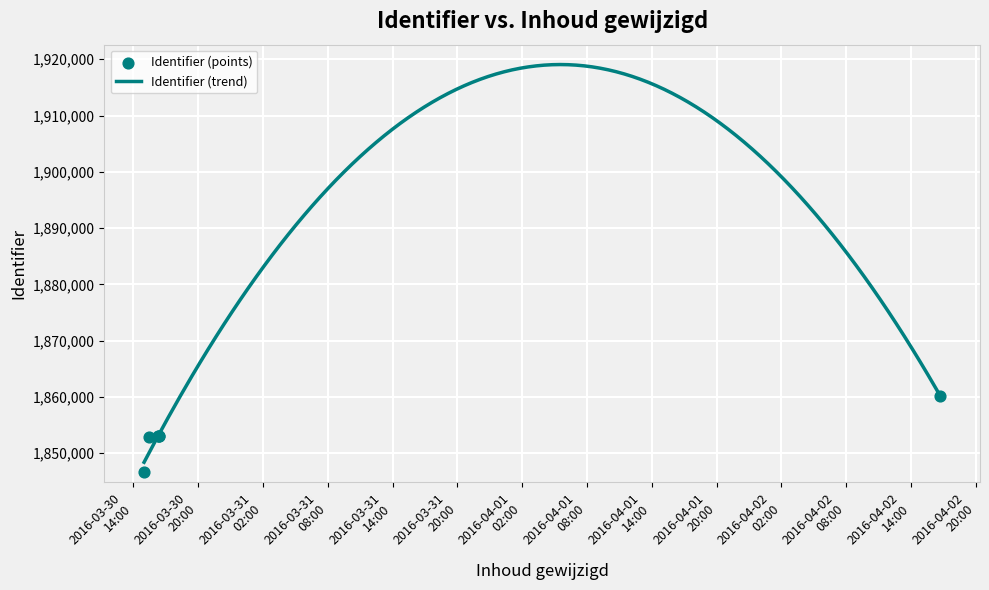

Which has a higher value, 2016-03-30 16:24:31 or 2016-03-30 16:20:47?

2016-03-30 16:20:47